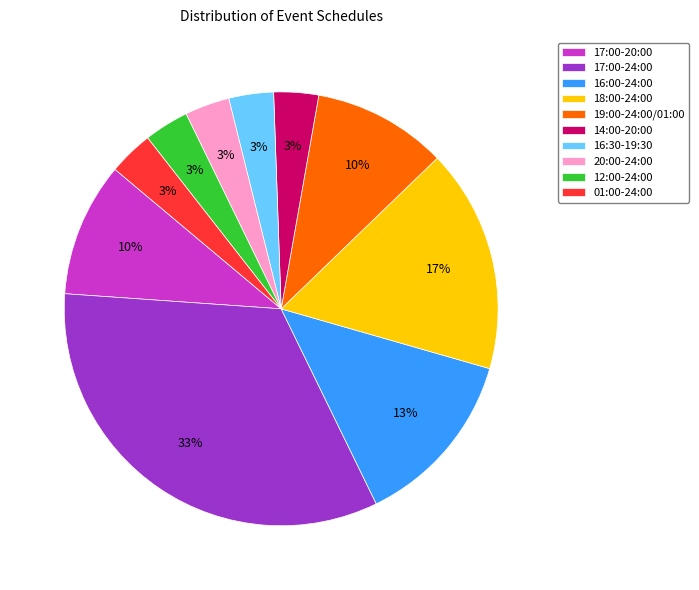

Which slice is the largest?

17:00-24:00